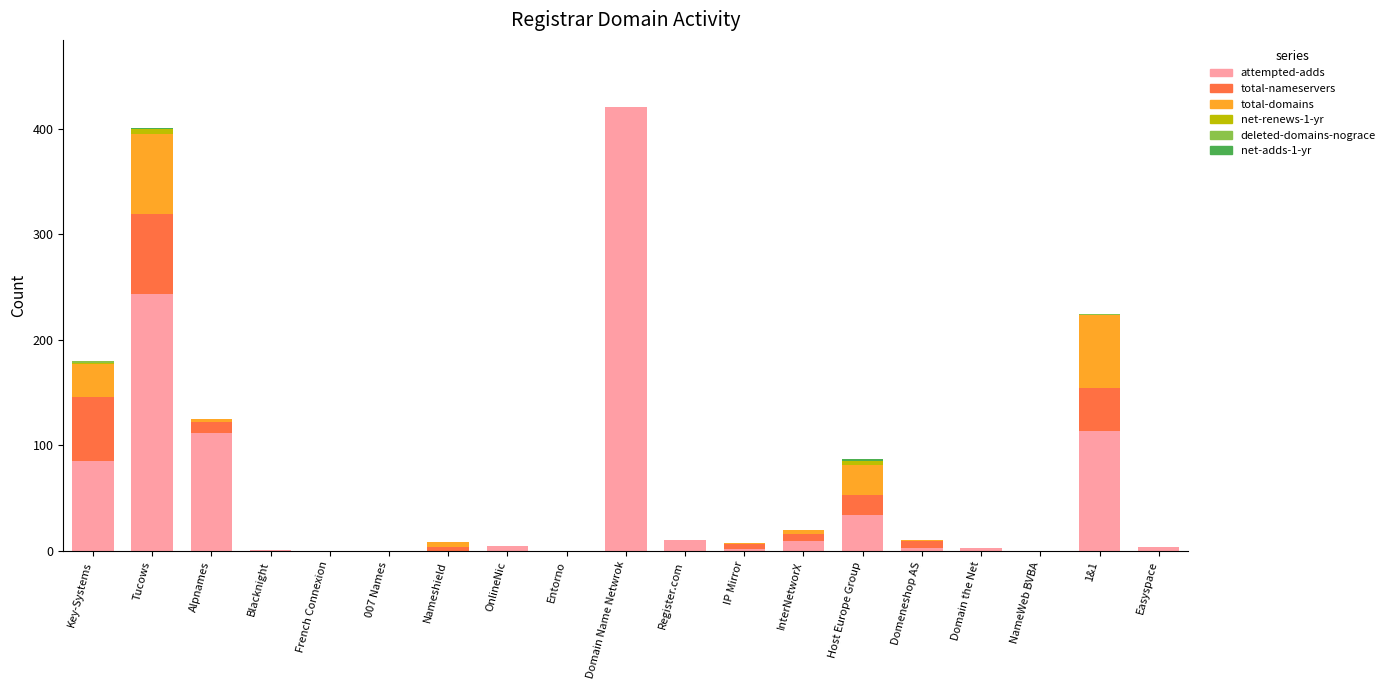

Where is attempted-adds nearest to the value 210?

Tucows